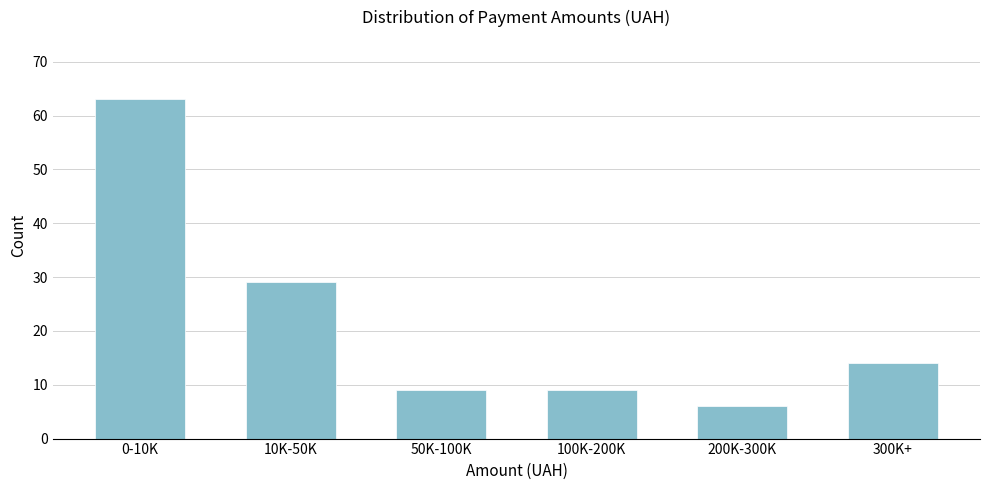

Reading left to right, extract all data points from this chart.

0-10K=63	10K-50K=29	50K-100K=9	100K-200K=9	200K-300K=6	300K+=14